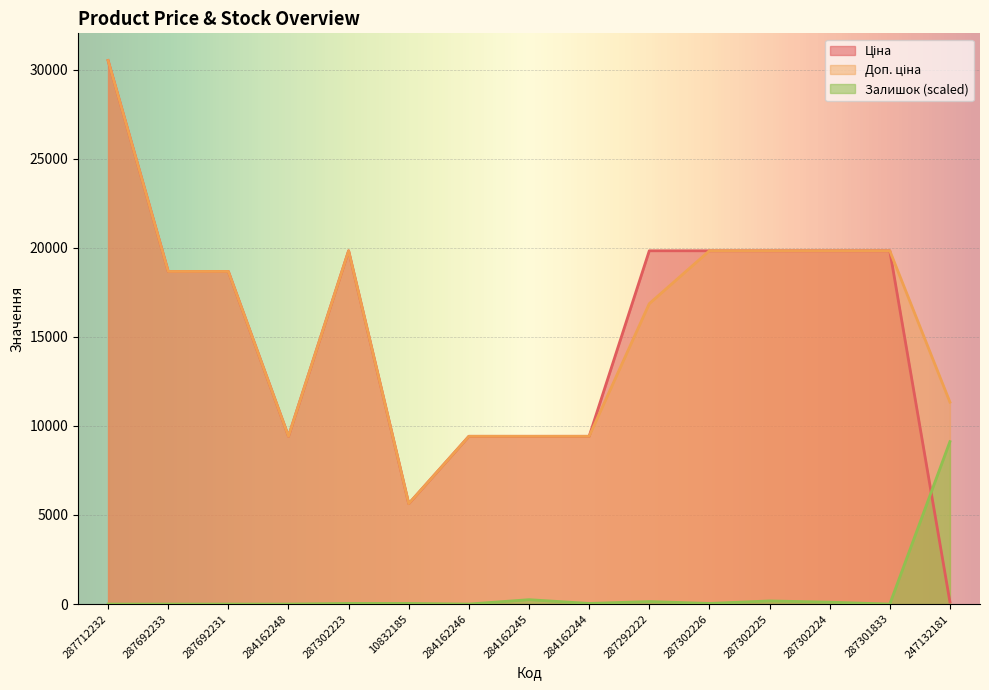

The value of Залишок at 284162248 is -4037.4. True or false?

False